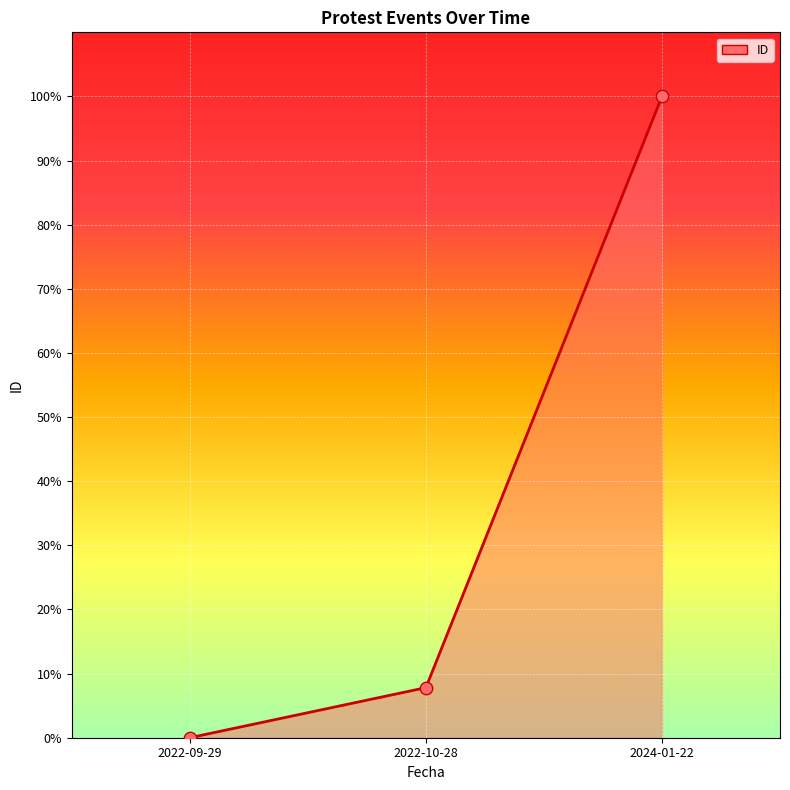

Between 2022-10-28 and 2024-01-22, which is larger?

2024-01-22